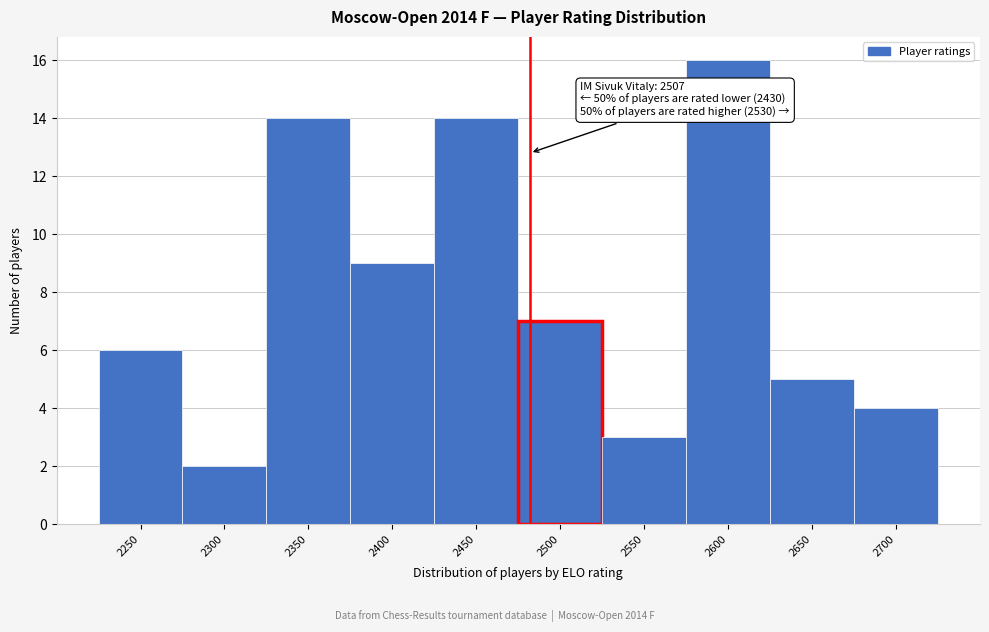

Reading left to right, what are all the values shown in this chart?

2250=6	2300=2	2350=14	2400=9	2450=14	2500=7	2550=3	2600=16	2650=5	2700=4